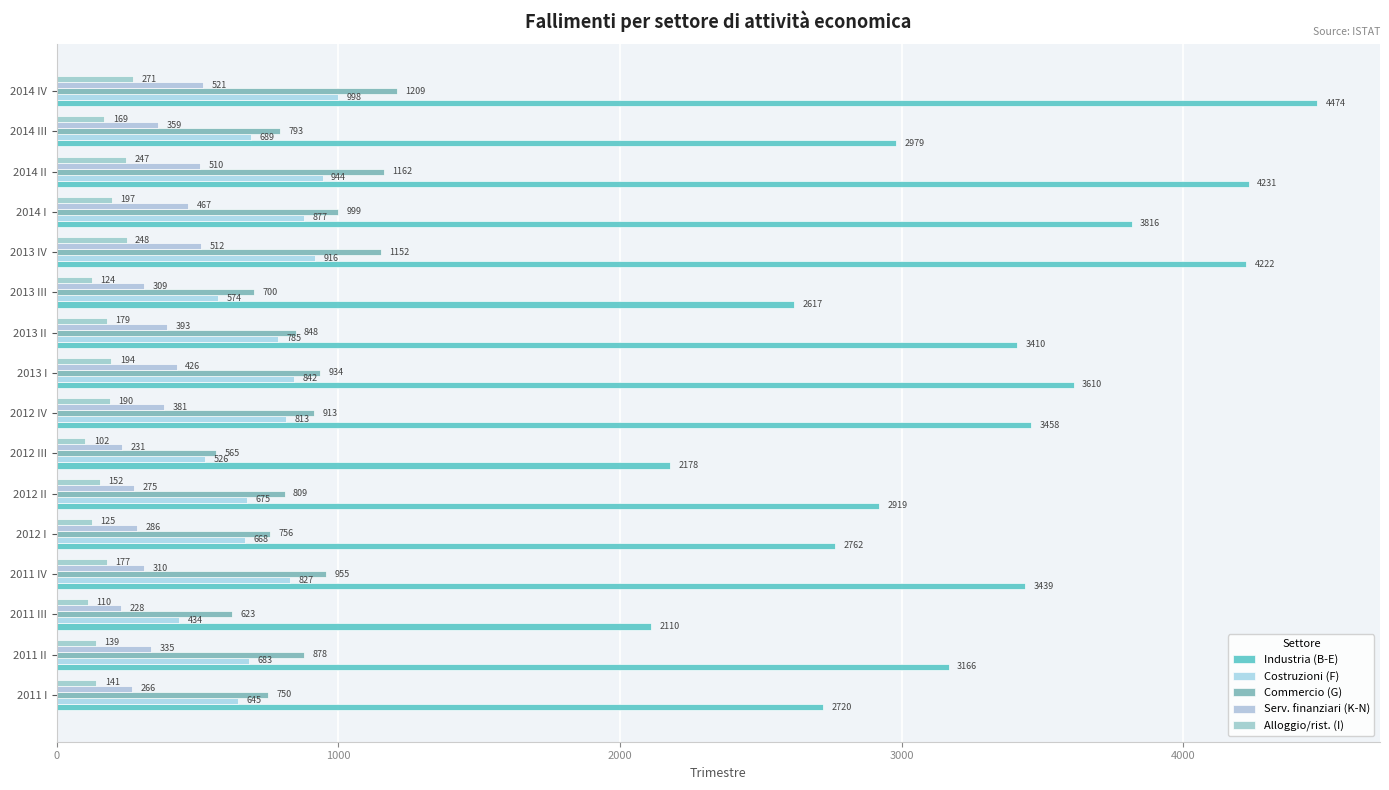

At which label is Alloggio/rist. (I) closest to 186?

2012 IV